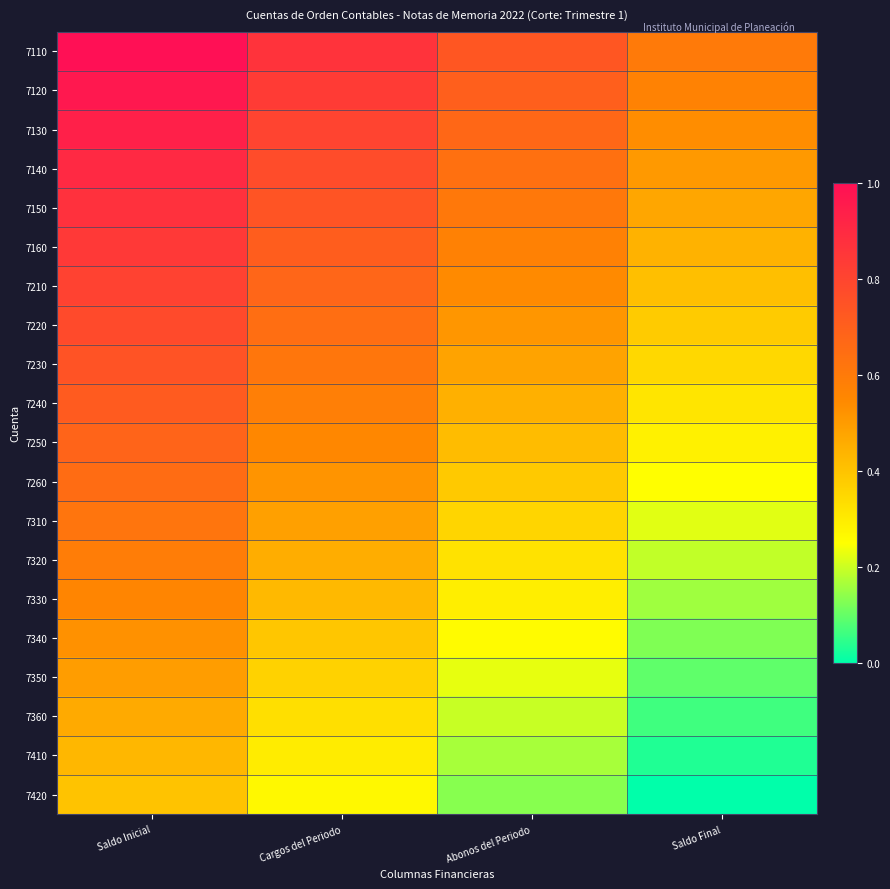

At how many categories does at least one series exceed 0?

4